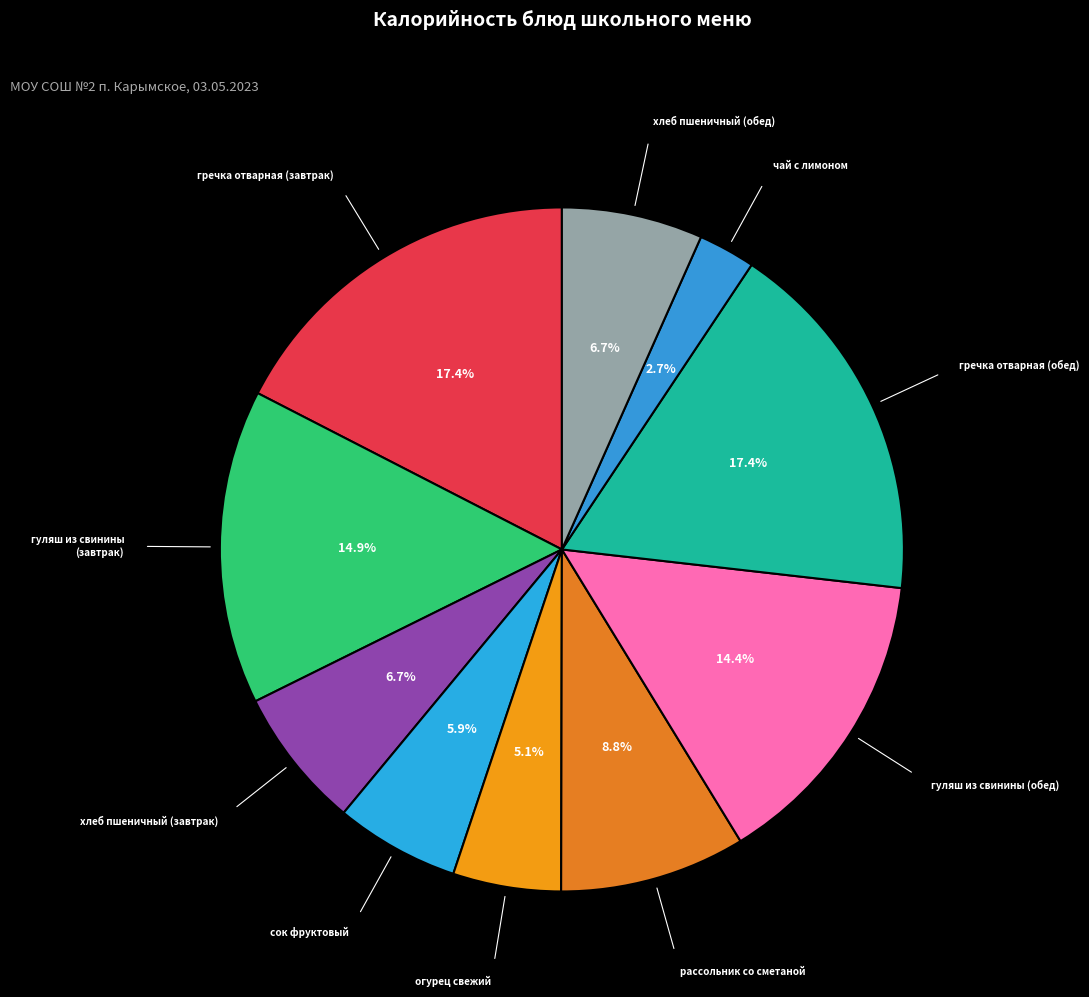

How many segments does this pie chart have?

10